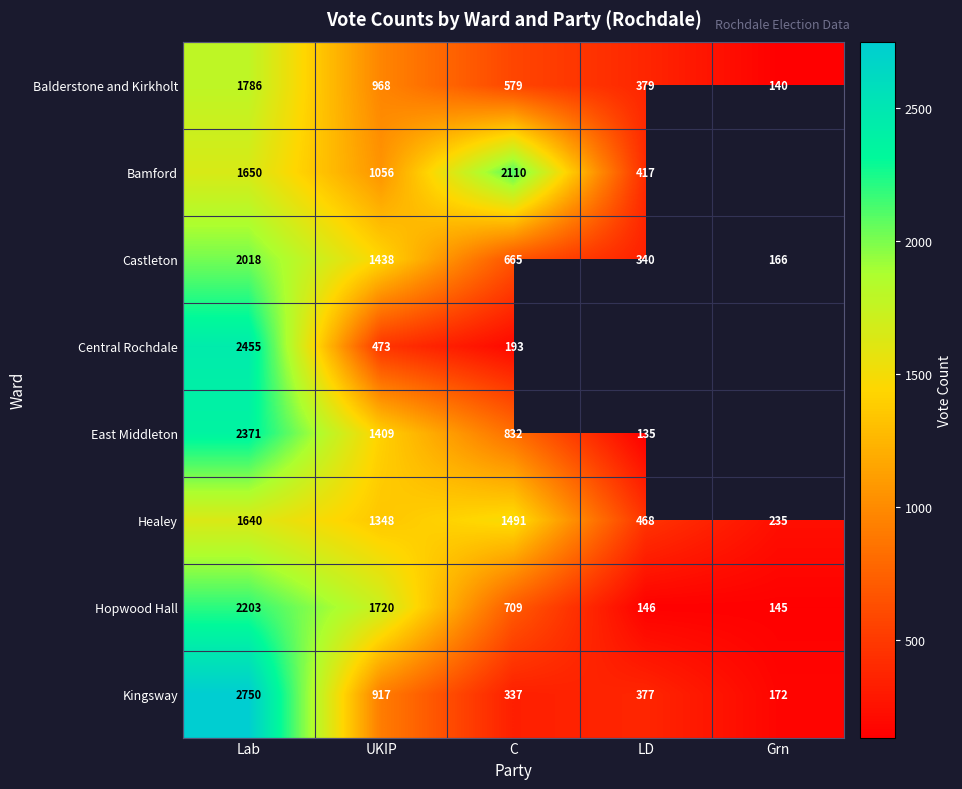

What is the sum of all Balderstone and Kirkholt values?

3852